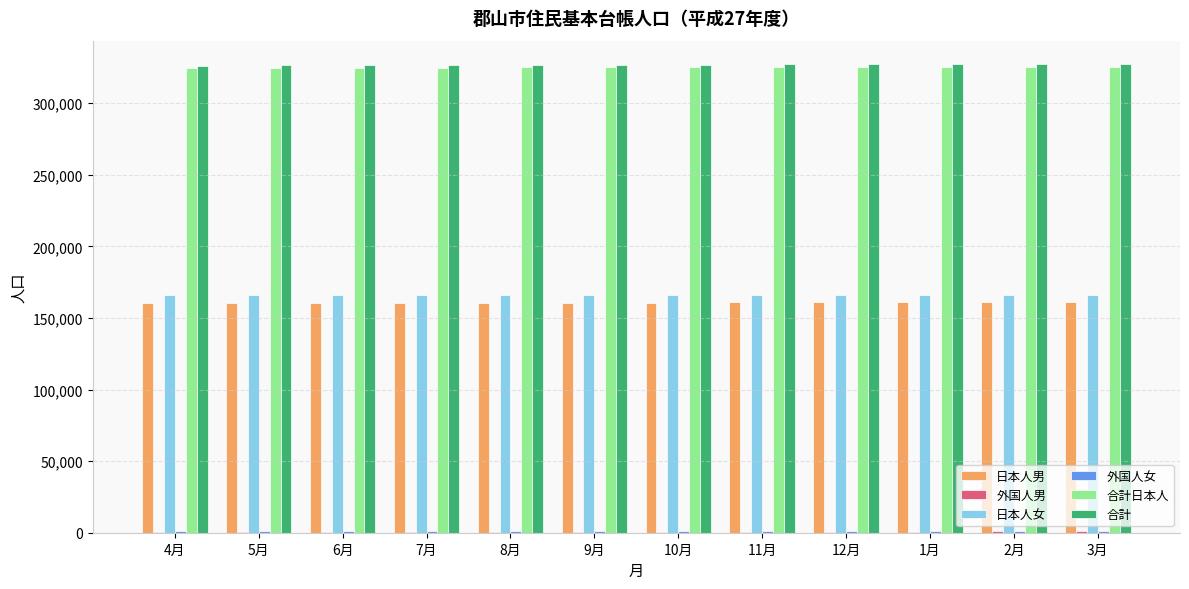

How many groups of bars are there?

12